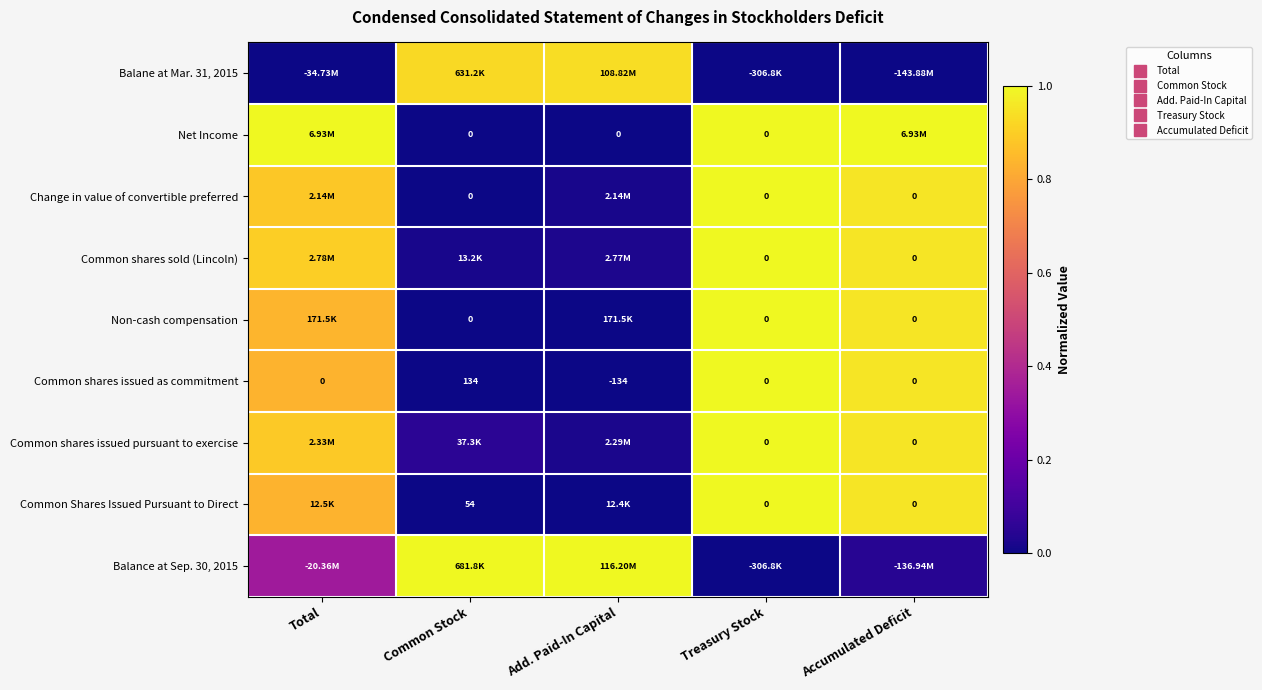

The Net Income series shows 0.0 at Add. Paid-In Capital. True or false?

True